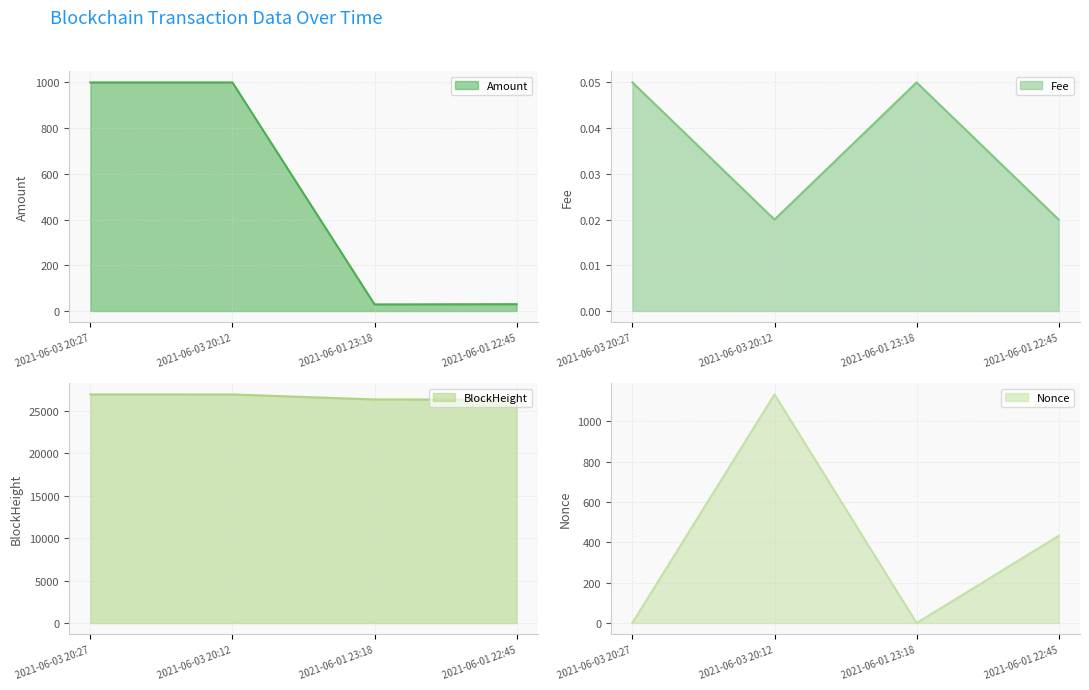

At 2021-06-03 20:12, list the series in order from smallest to largest.

Fee, Amount, Nonce, BlockHeight